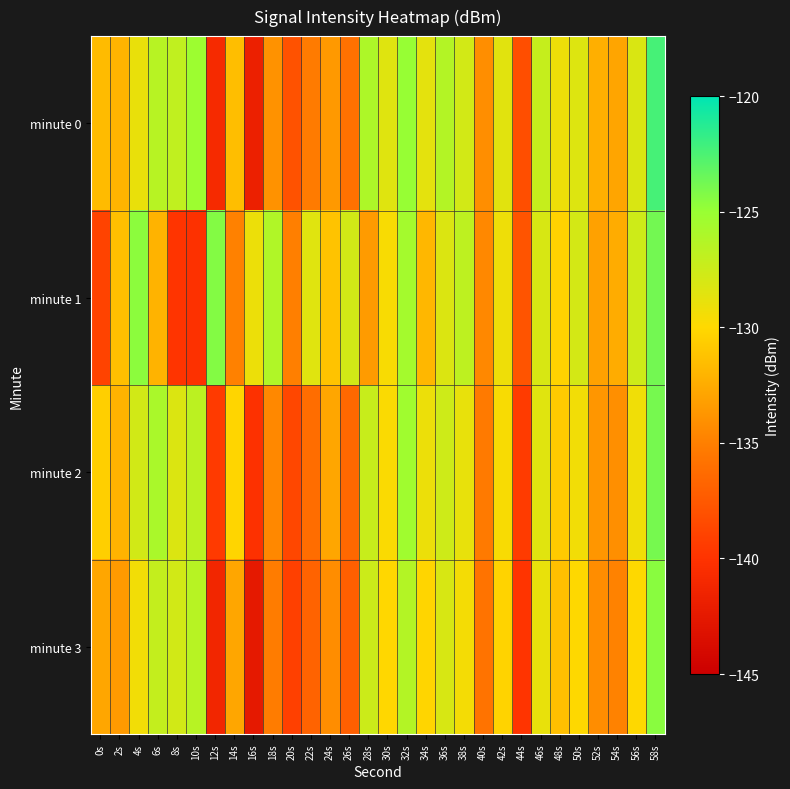

List the series in order of their peak value, lowest first.

minute 3, minute 2, minute 1, minute 0